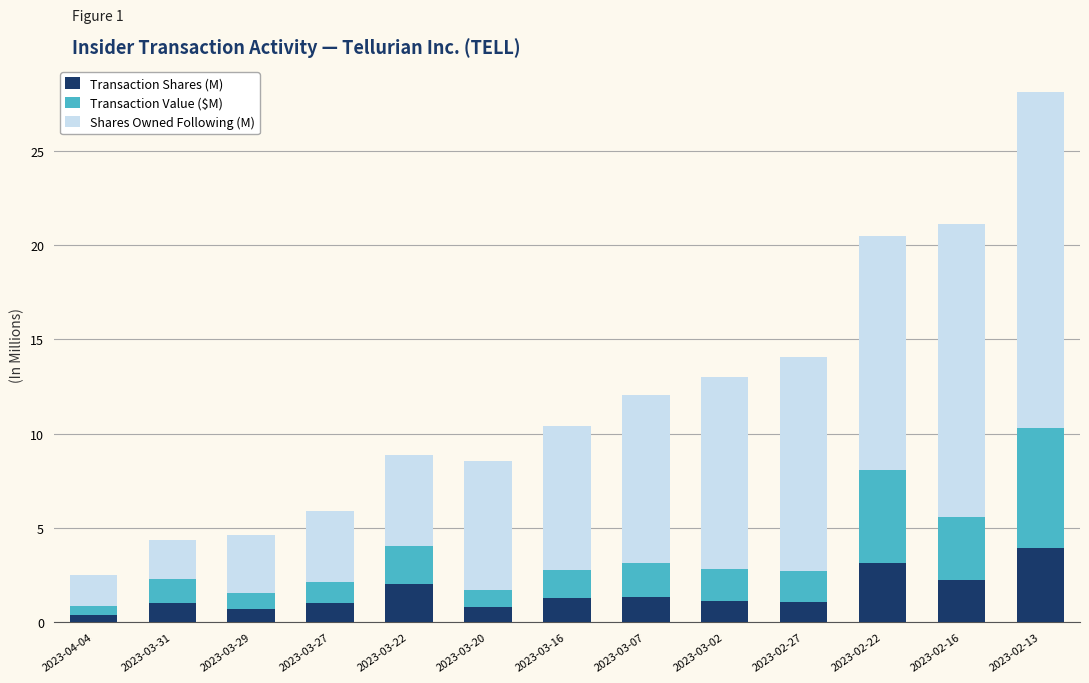

What is the difference between the Transaction Shares (M) values at 2023-02-16 and 2023-02-22?

0.9